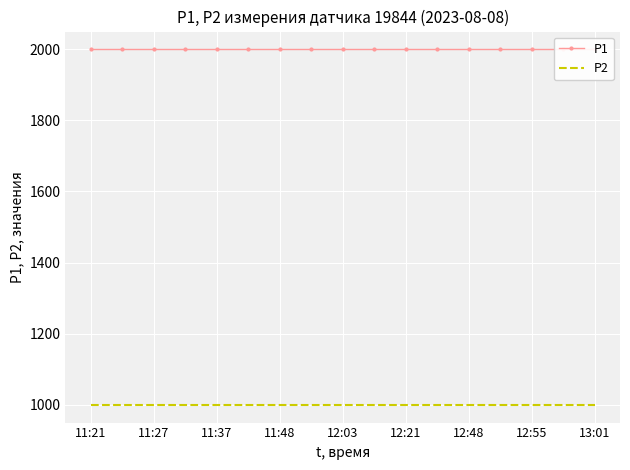

True or false: P2 has more than 0 points higher than both neighbors.

False